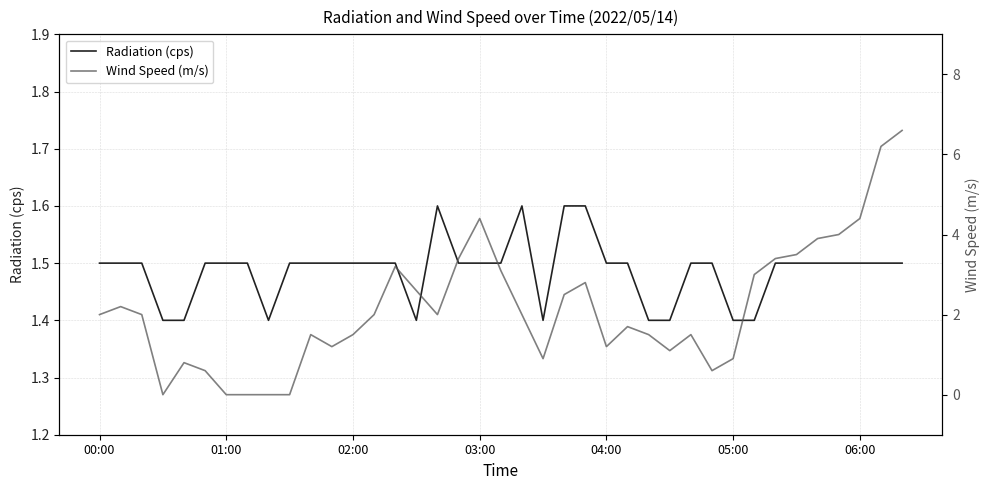

True or false: Wind Speed (m/s) has more than 0 points higher than both neighbors.

True